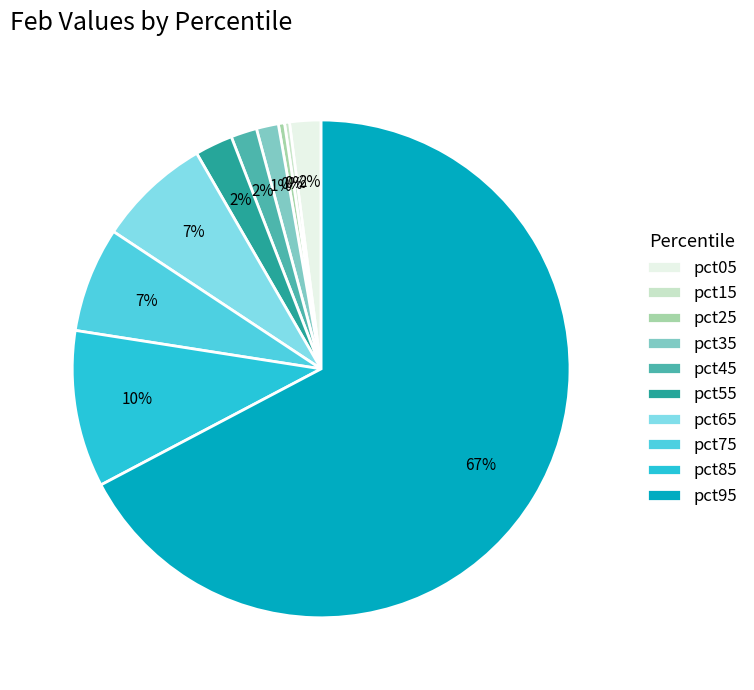

Is it true that pct55 is 2% of the pie?

True